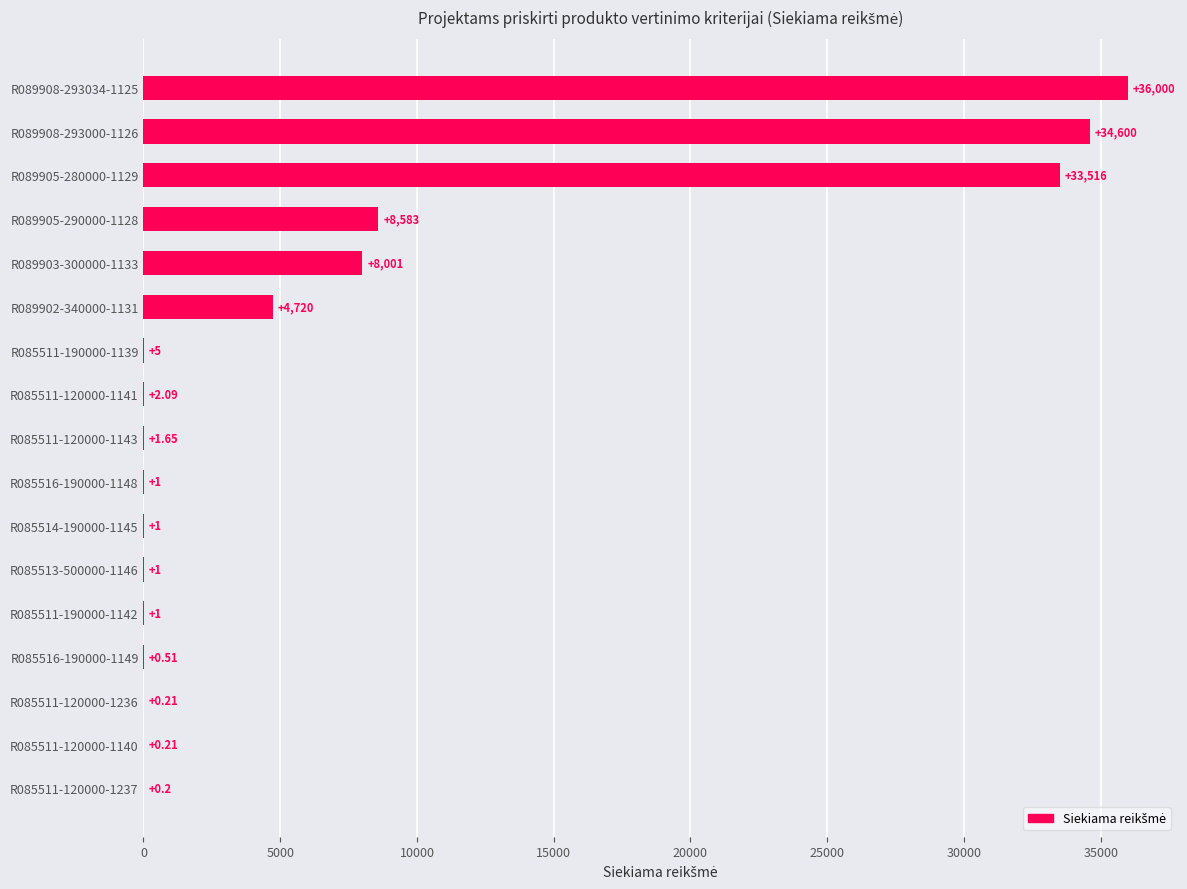

Which has a higher value, R085511-190000-1142 or R085511-120000-1143?

R085511-120000-1143